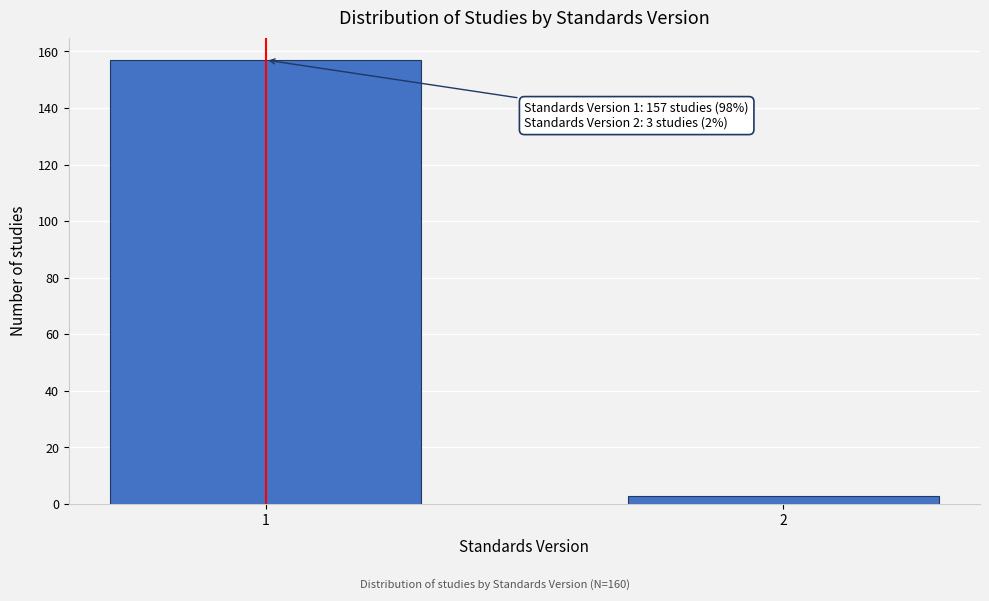

Reading left to right, extract all data points from this chart.

1=157	2=3